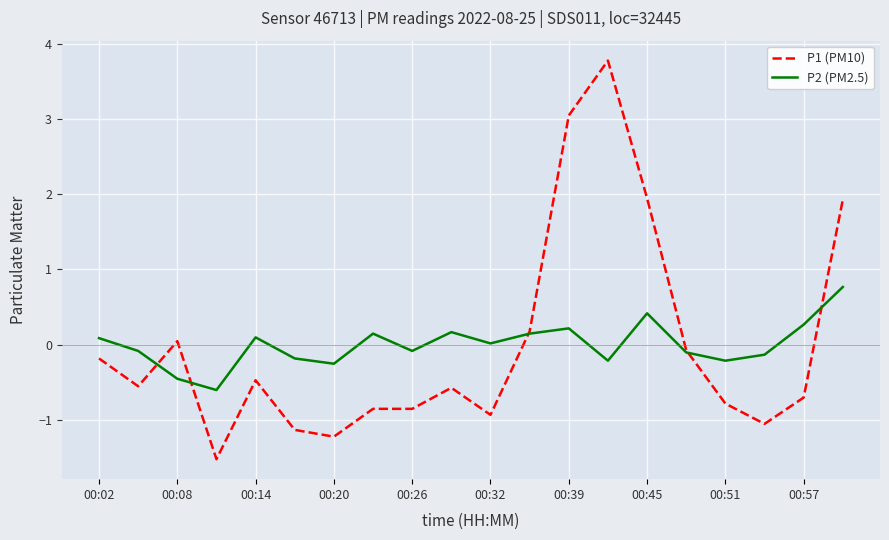

What is the difference between the second highest and minimum values in the P2 (PM2.5) series?

1.0